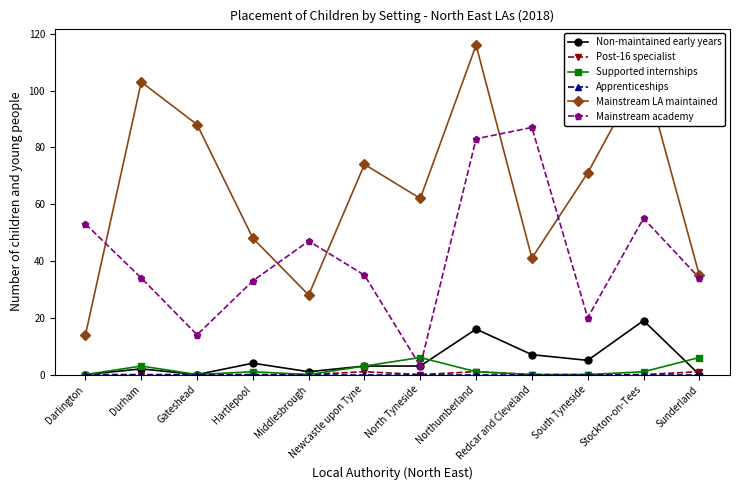

Is it true that Mainstream LA maintained equals 31 at North Tyneside?

False